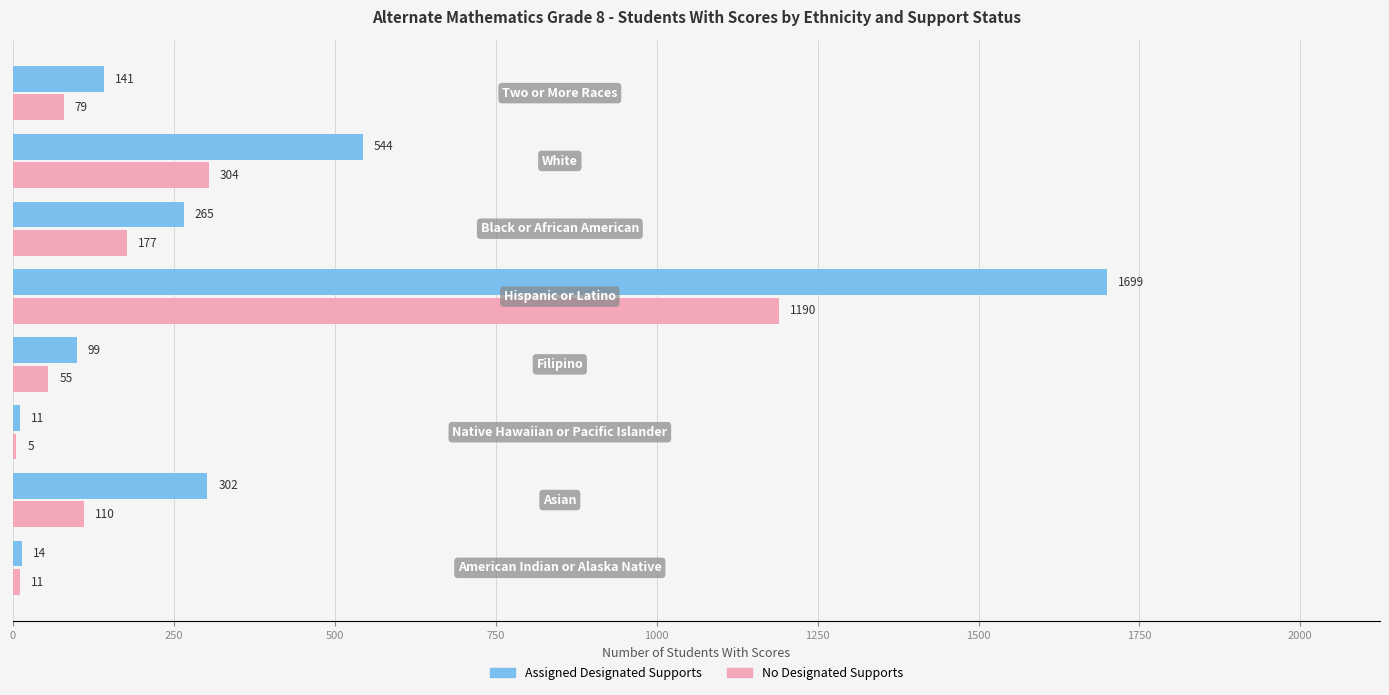

Which series has the largest range (max minus min)?

Assigned Designated Supports